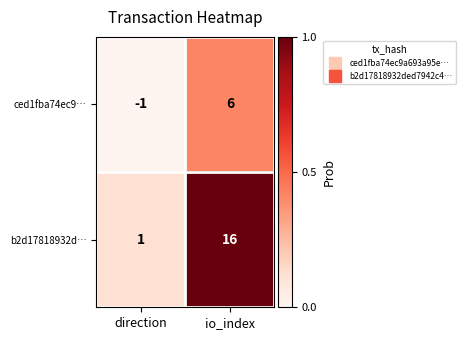

Is it true that b2d17818932d… equals 16 at io_index?

True